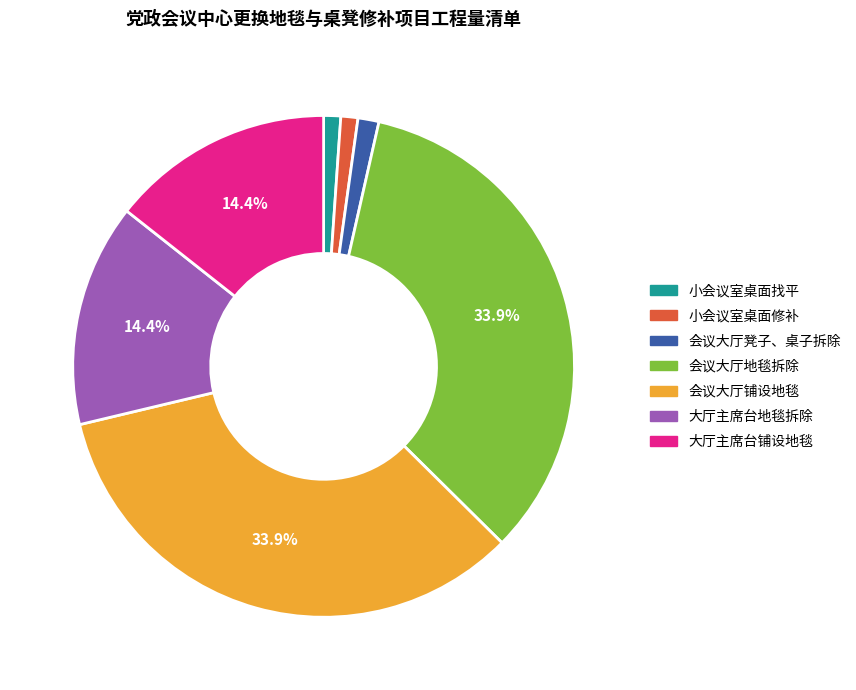

What portion of the pie excludes 大厅主席台铺设地毯?

85.6%